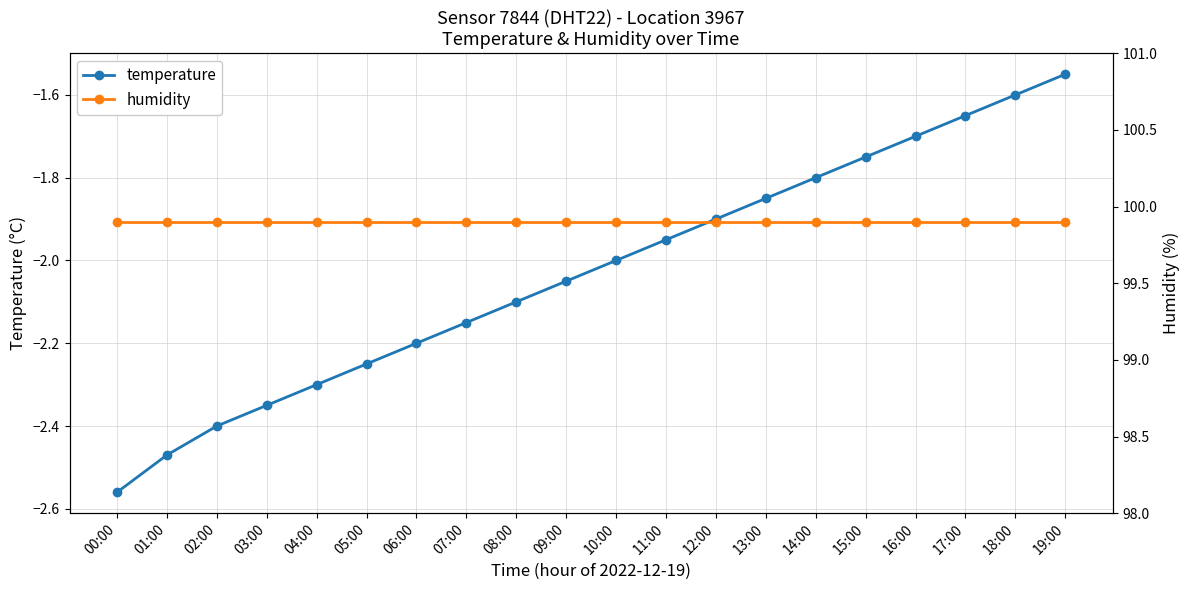

Between 03:00 and 17:00, which series saw the biggest shift?

temperature